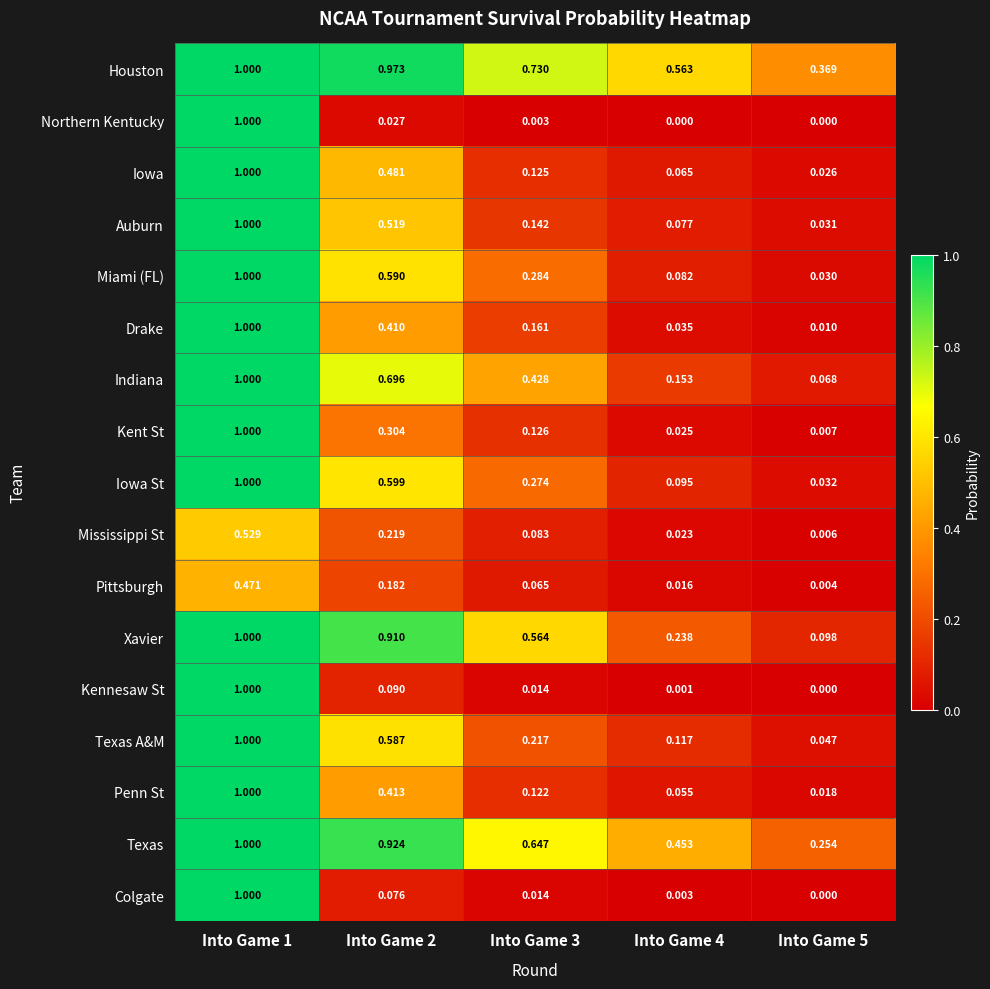

Which series has the largest total across all categories?

Houston